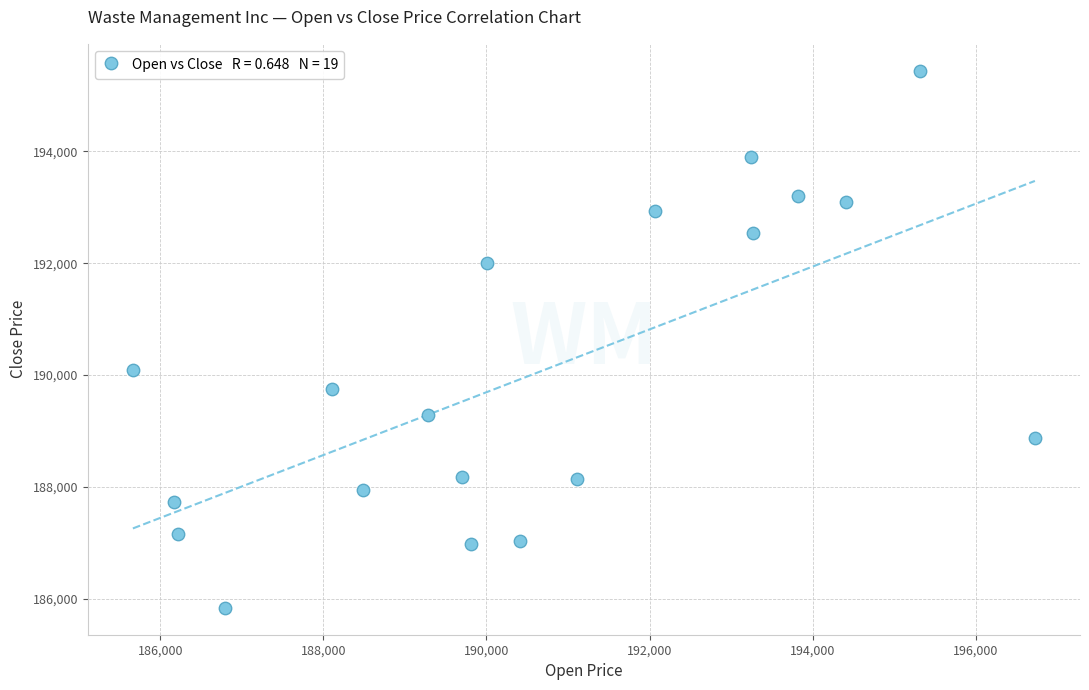

What is the range of X values (max minus min)?

11058